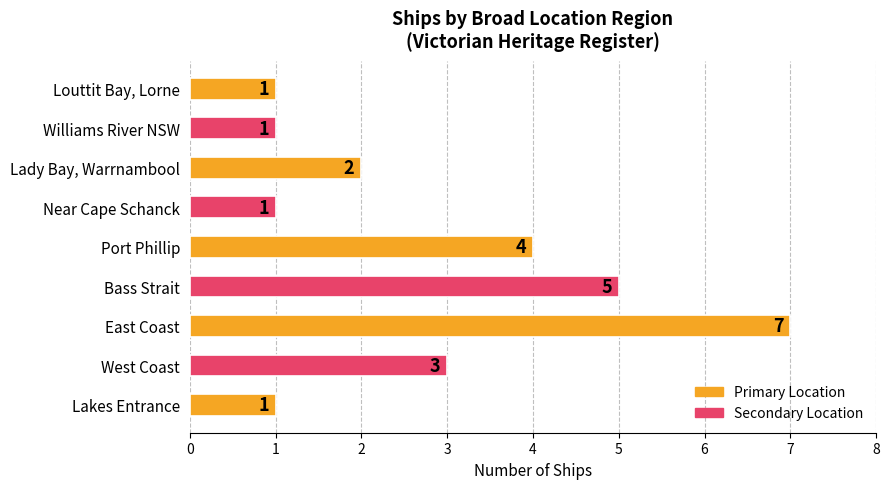

What is the difference between the second highest and second lowest values?

4